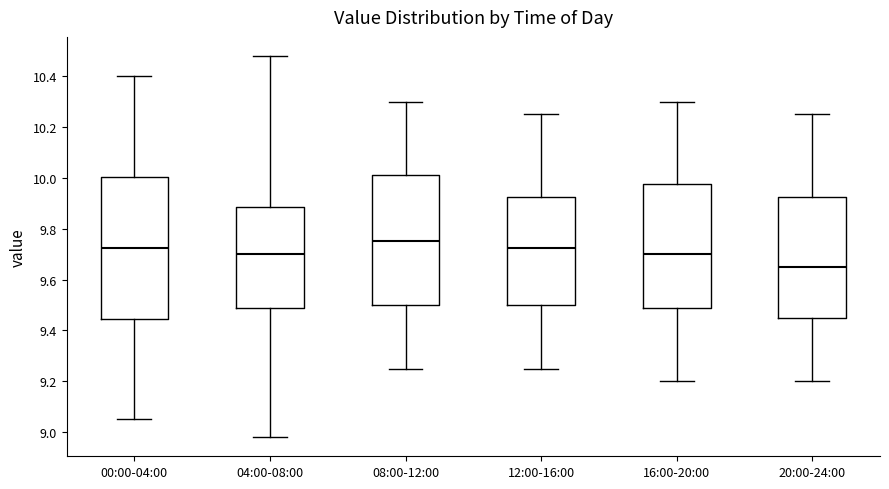

Reading left to right, transcribe this box plot: for each box, give where its median line is, the range the box spans, and where its two whiskers end, as read against the y-axis. The values are not printed on the chart, so give them approximately, as read against the axis.

00:00-04:00: median 9.72, box 9.44 to 10.00, whiskers 9.06 to 10.40
04:00-08:00: median 9.70, box 9.48 to 9.88, whiskers 8.98 to 10.48
08:00-12:00: median 9.76, box 9.50 to 10.02, whiskers 9.26 to 10.30
12:00-16:00: median 9.72, box 9.50 to 9.92, whiskers 9.26 to 10.26
16:00-20:00: median 9.70, box 9.48 to 9.98, whiskers 9.20 to 10.30
20:00-24:00: median 9.66, box 9.46 to 9.92, whiskers 9.20 to 10.26